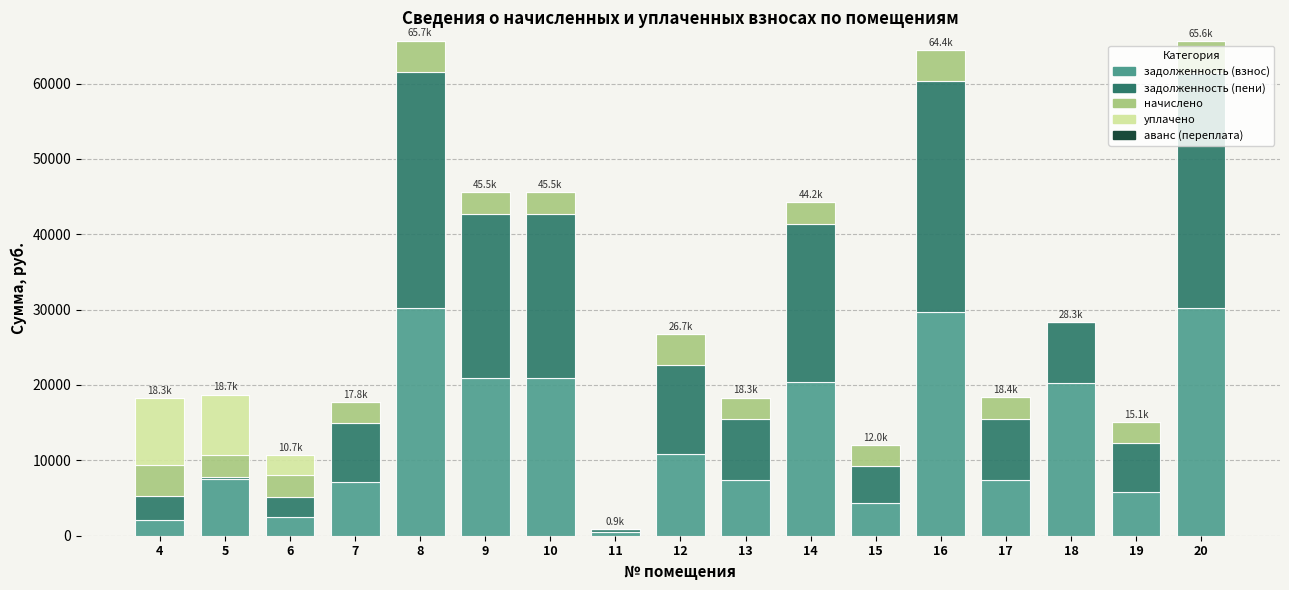

What is the highest value of the задолженность (взнос) series?

30222.0